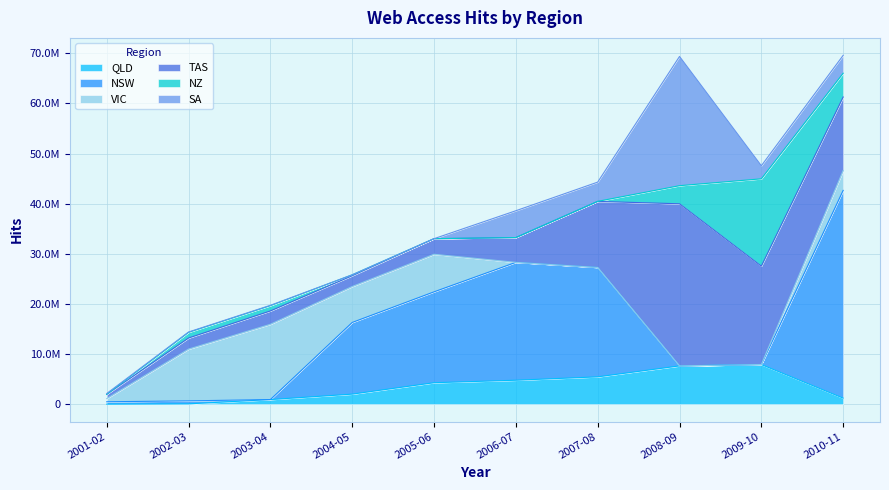

What is the difference between the maximum and minimum values in the NZ series?

17421085